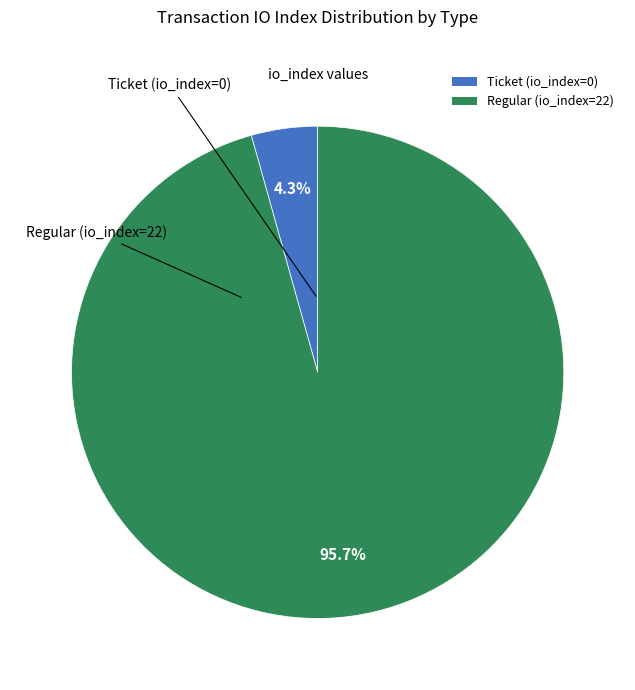

Which category accounts for the majority?

Regular (io_index=22)